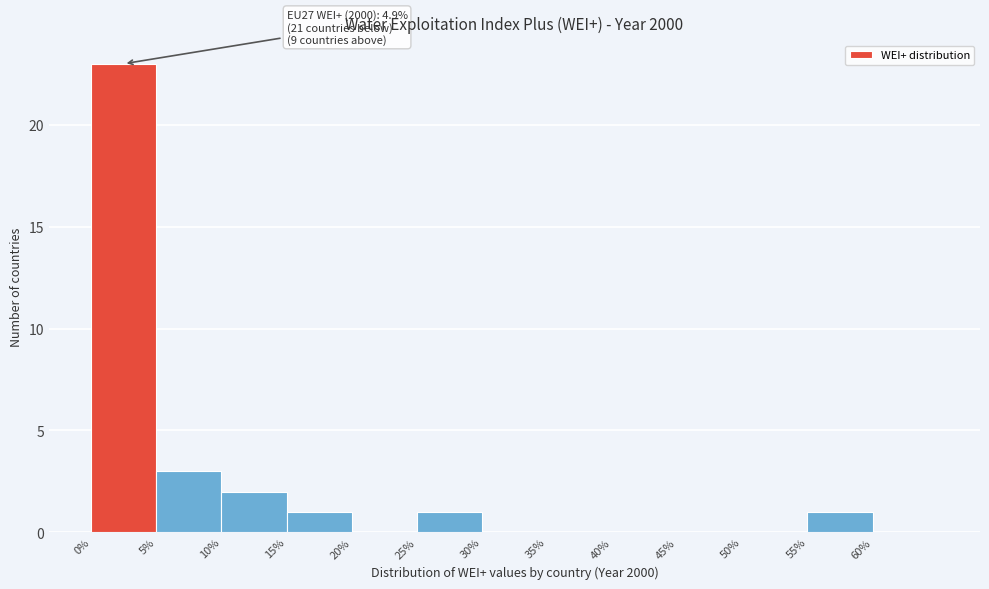

Over which range of the x-axis is the bar tallest?

0 to 5